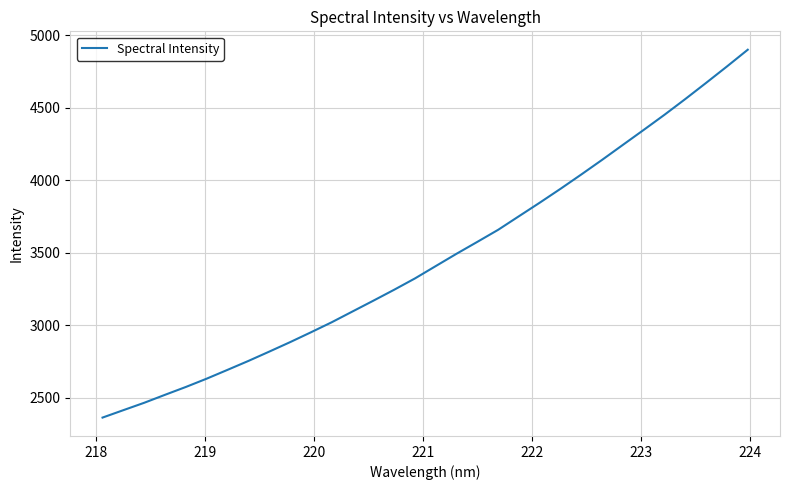

What is the average value?

3460.8